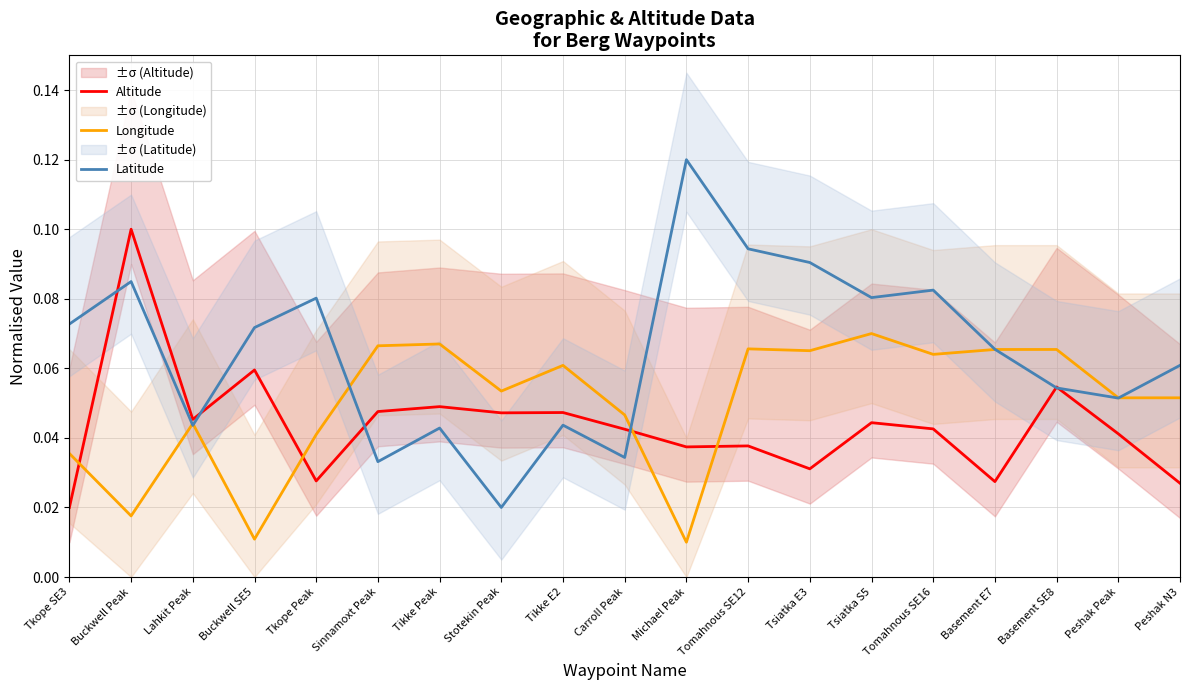

What is the sum of the Longitude values at Lahkit Peak and Tomahnous SE12?

0.1